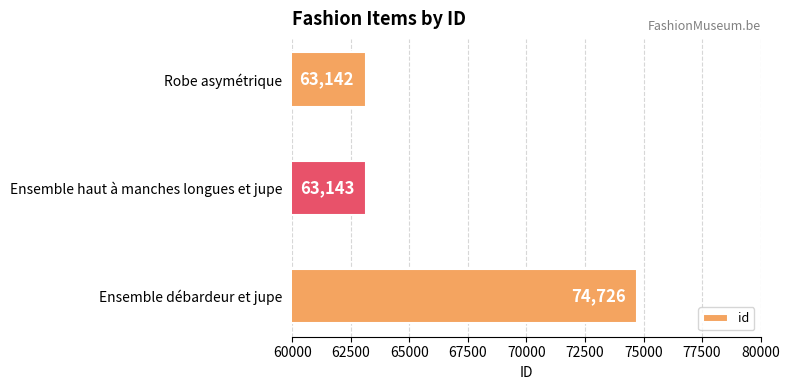

What is the ratio of the value at Robe asymétrique to the value at Ensemble haut à manches longues et jupe?

1.0